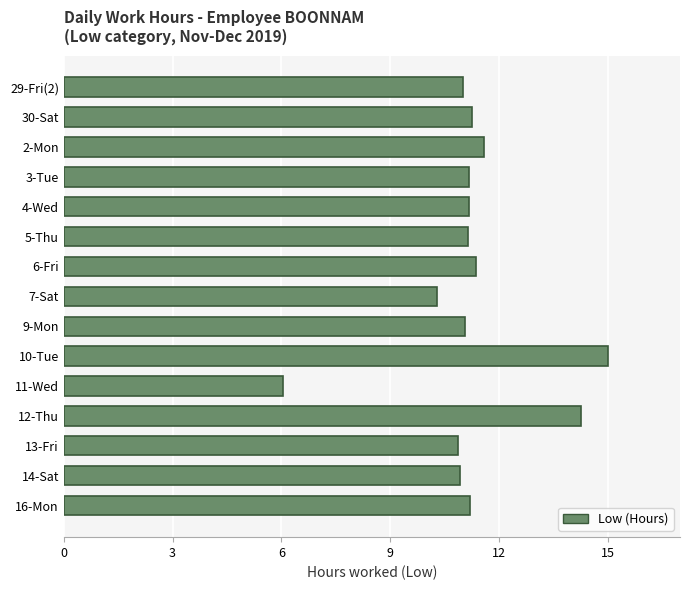

What is the label of the 9th bar from the top?

9-Mon